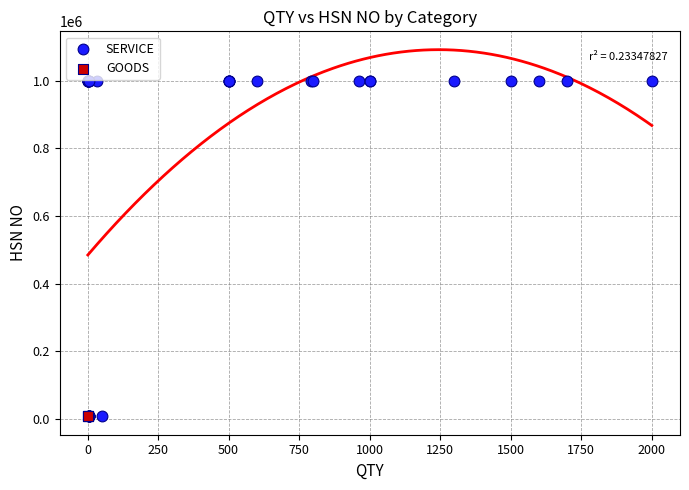

Which series reaches the maximum Y coordinate?

SERVICE